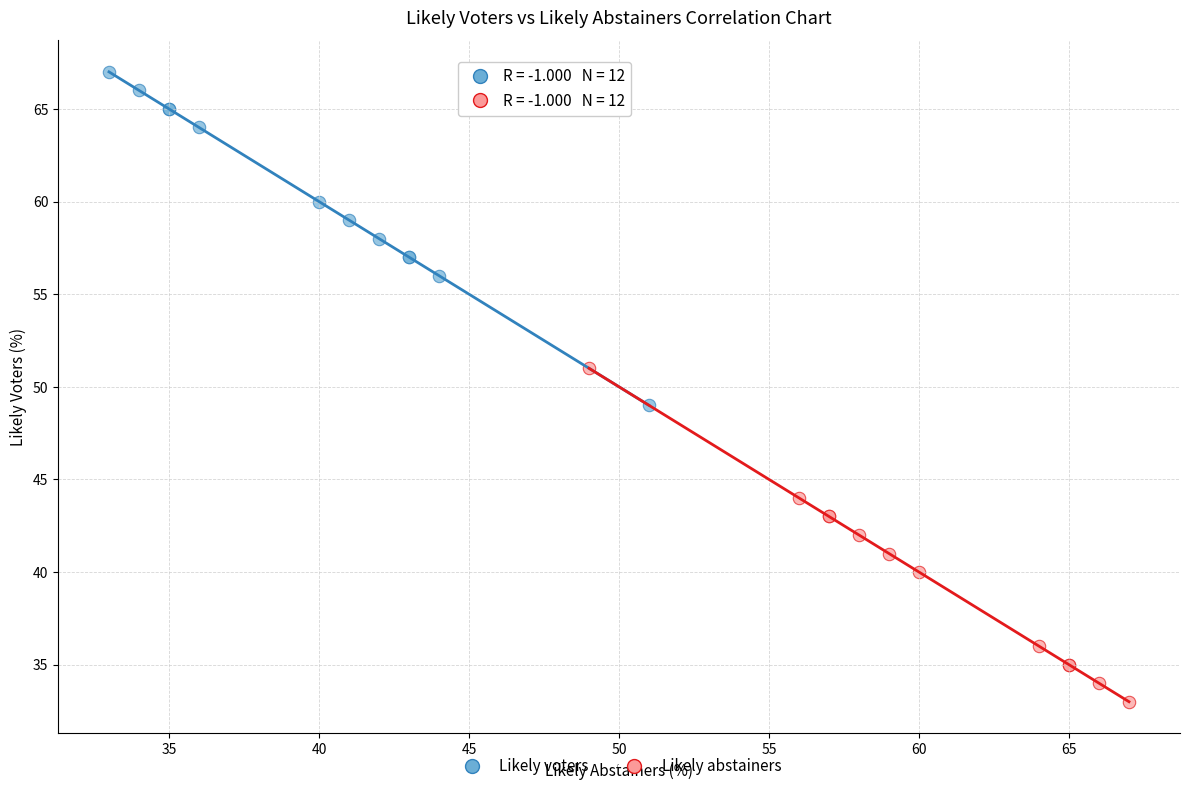

Which series contains the lowest Y value?

Likely abstainers